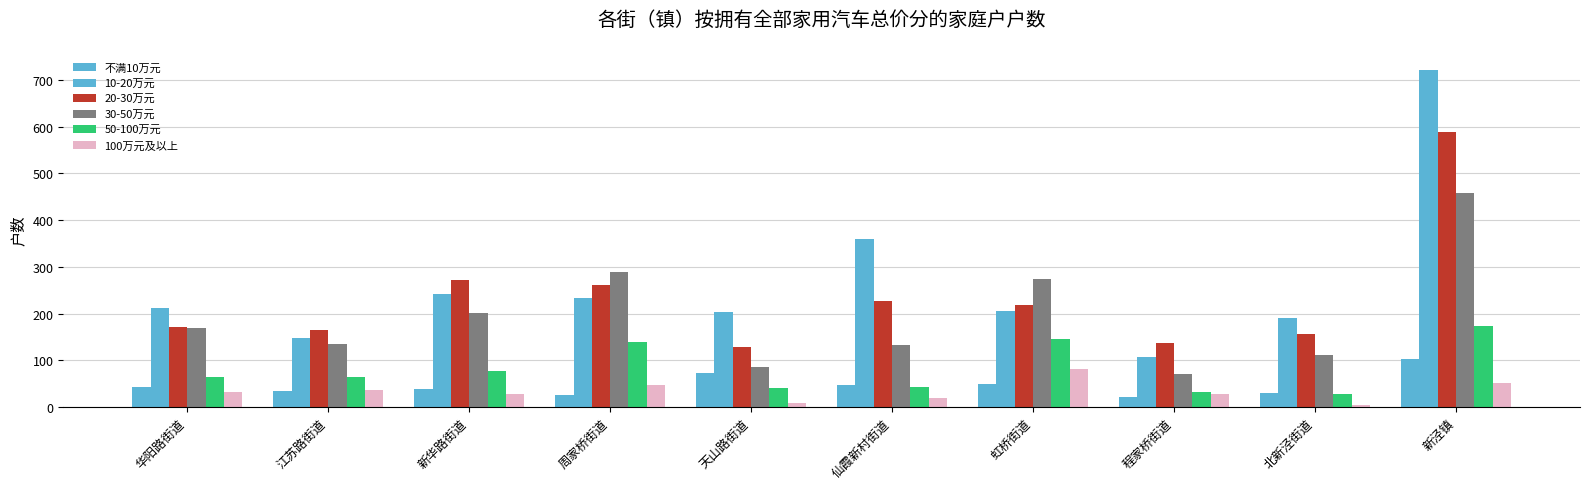

How many groups of bars are there?

10